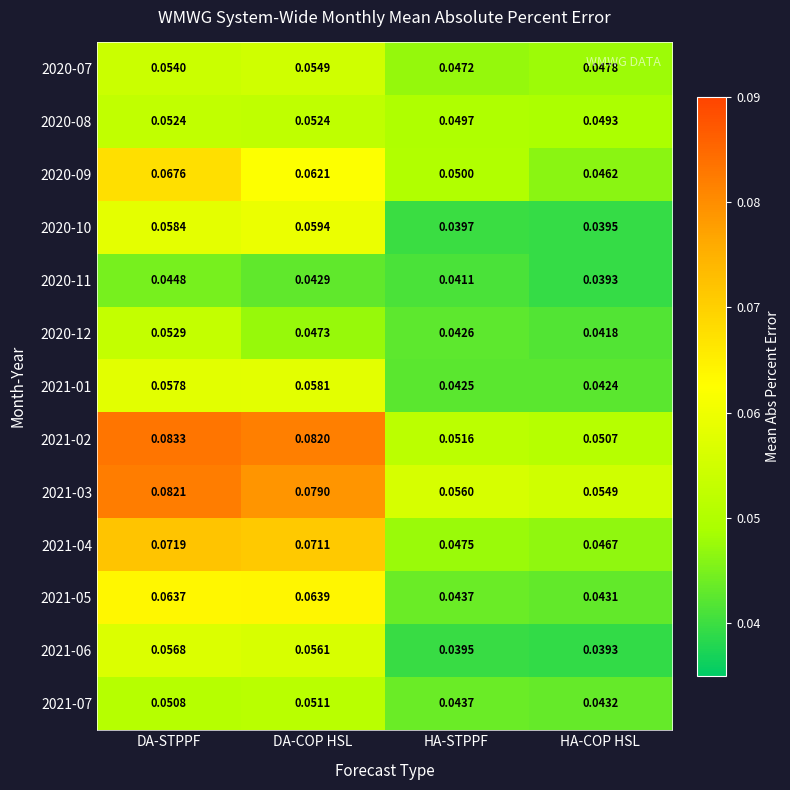

How many series are shown in this chart?

13